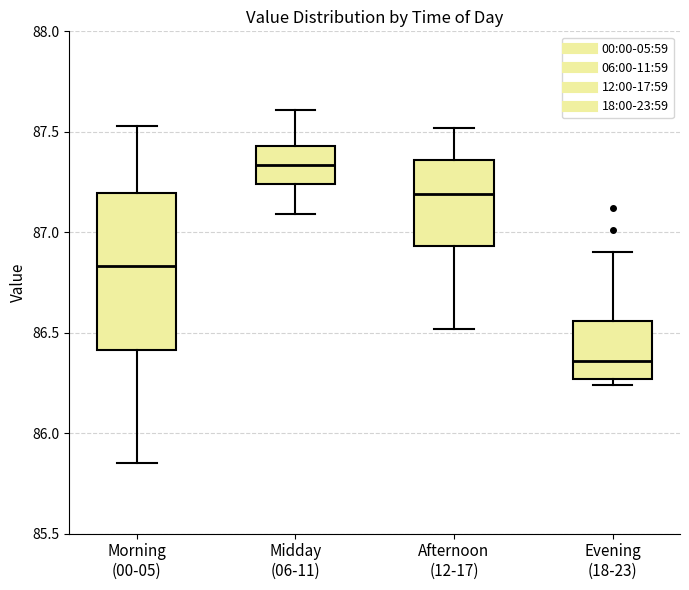

Reading left to right, read every box against the y-axis: the position of its median line, the range the box covers, and the ends of its whiskers. The values are not printed on the chart, so give them approximately, as read against the axis.

Morning (00-05): median 86.85, box 86.40 to 87.20, whiskers 85.85 to 87.55
Midday (06-11): median 87.35, box 87.25 to 87.45, whiskers 87.10 to 87.60
Afternoon (12-17): median 87.20, box 86.95 to 87.35, whiskers 86.50 to 87.50
Evening (18-23): median 86.35, box 86.25 to 86.55, whiskers 86.25 (just below the box's lower edge) to 86.90